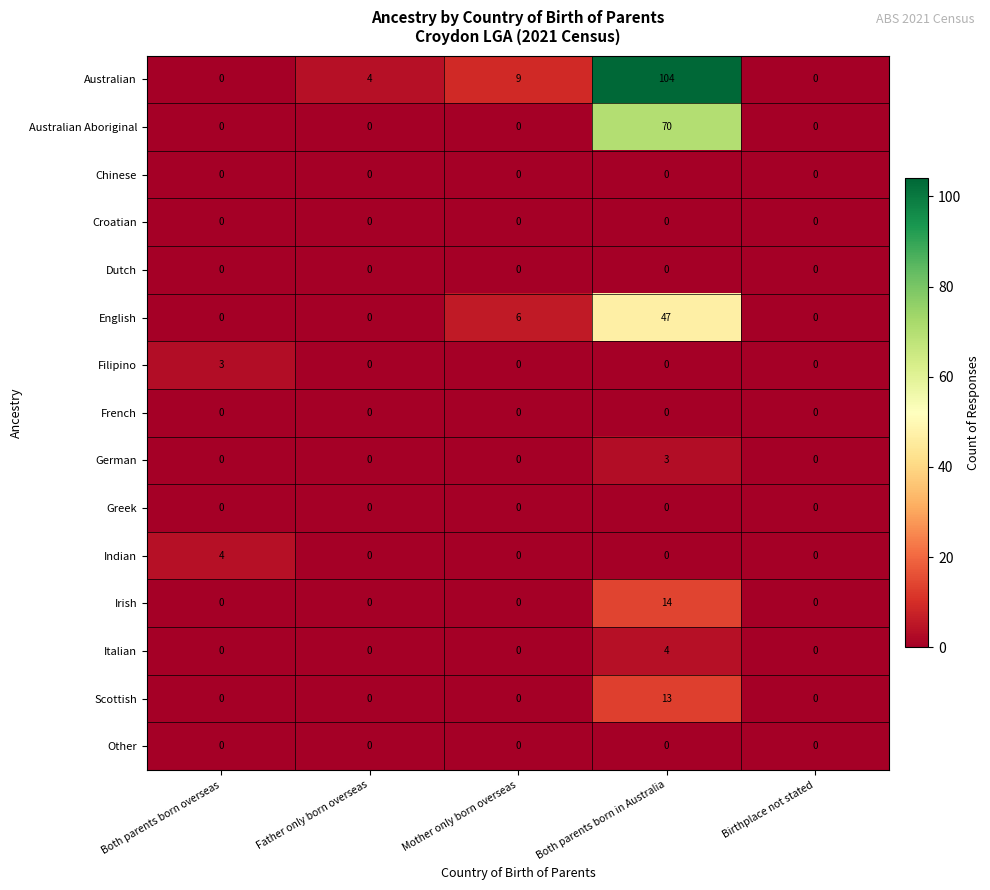

At which label is Australian closest to 52?

Mother only born overseas